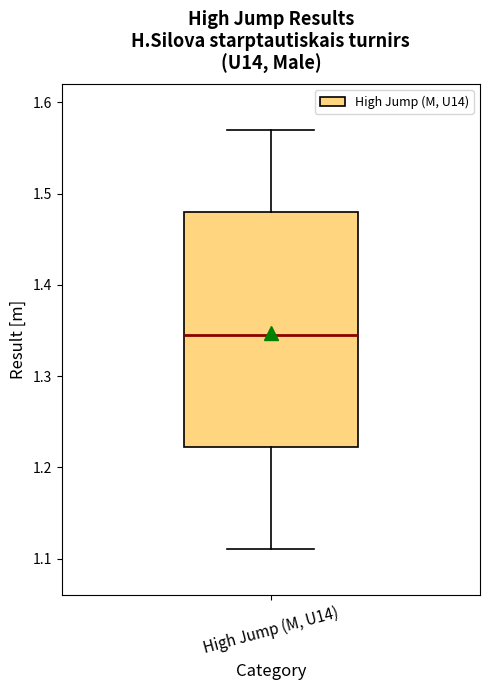

Transcribe this box plot: give where the median line is, the range the box spans, and where the two whiskers end, as read against the y-axis. The values are not printed on the chart, so give them approximately, as read against the axis.

median 1.35, box 1.22 to 1.48, whiskers 1.11 to 1.57